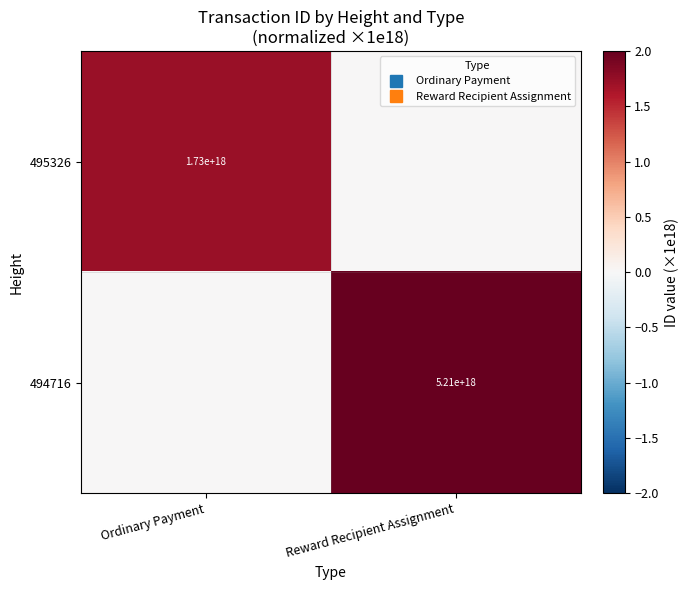

At which label is 494716 closest to 2?

Ordinary Payment